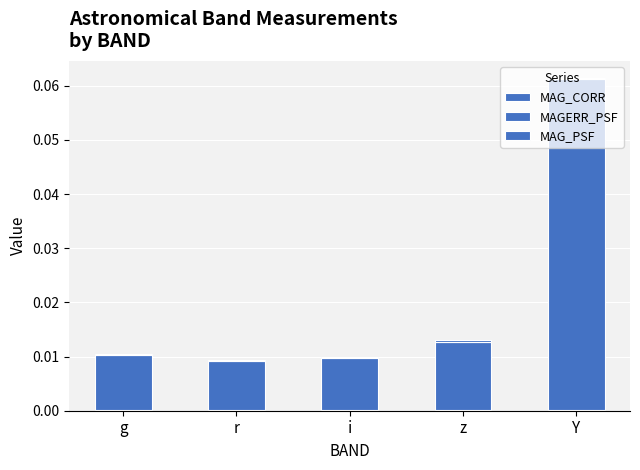

How many categories are shown in the chart?

5